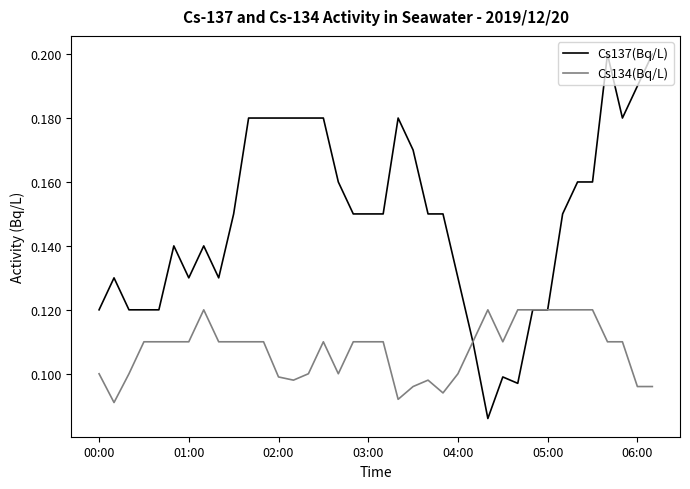

Which series has the largest total across all categories?

Cs137(Bq/L)